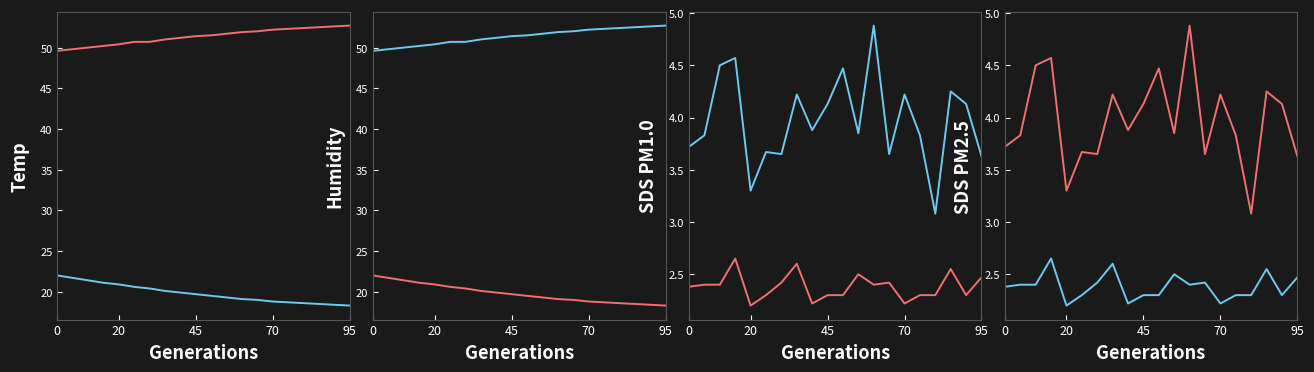

Between 5 and 7, which series saw the biggest shift?

SDS_P1